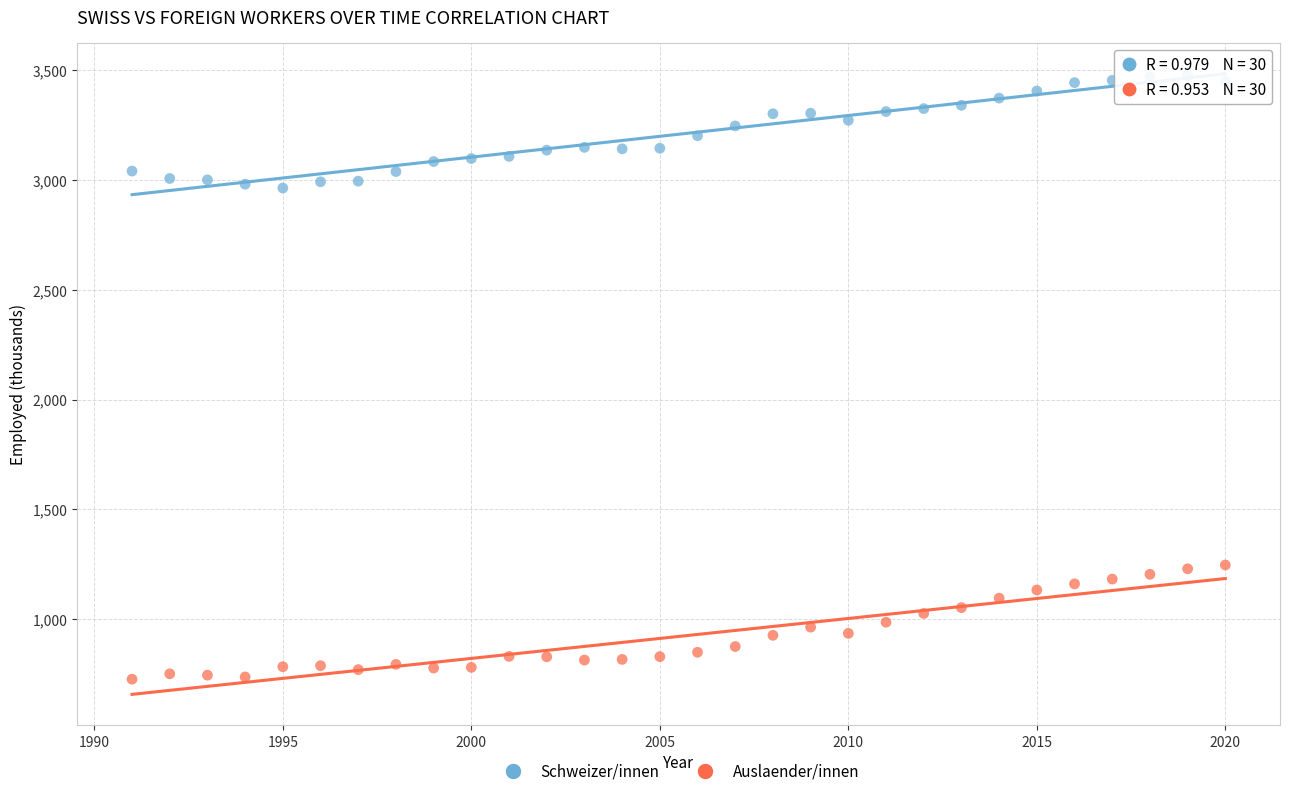

Which series reaches the minimum Y coordinate?

Auslaender/innen